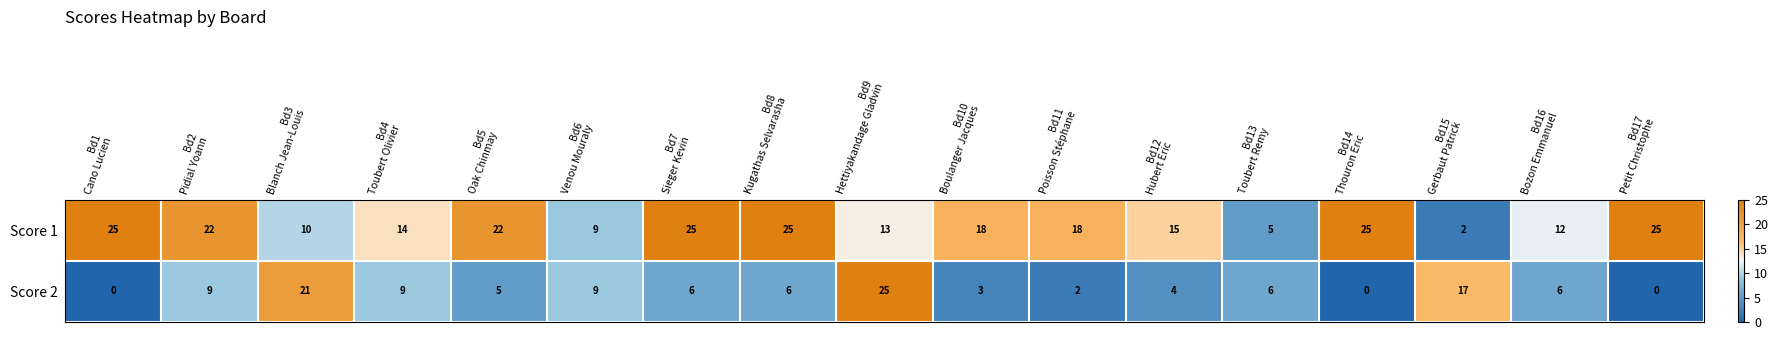

Count the number of categories in the chart.

17